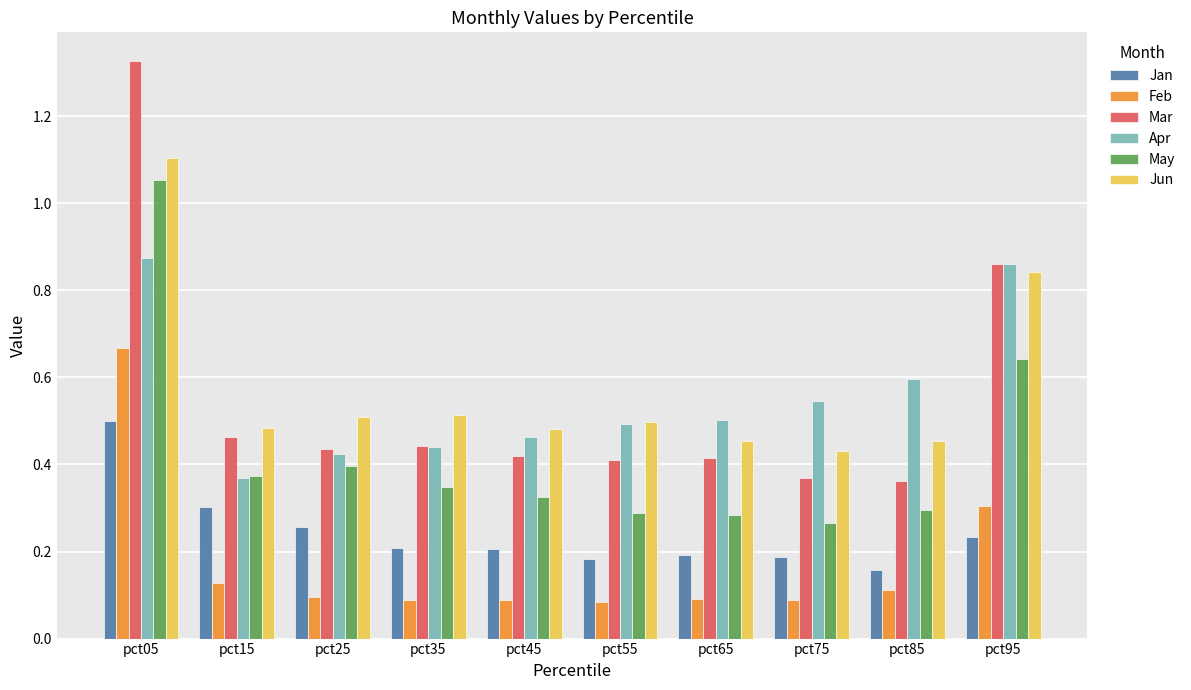

Rank the series by their maximum value, from highest to lowest.

Mar, Jun, May, Apr, Feb, Jan